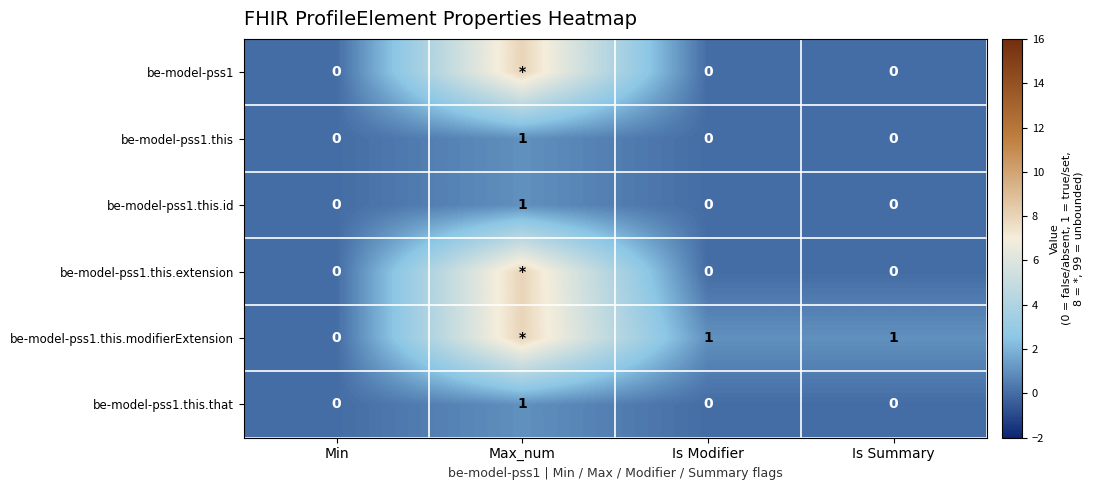

Which label corresponds to the smallest value in the chart?

Min